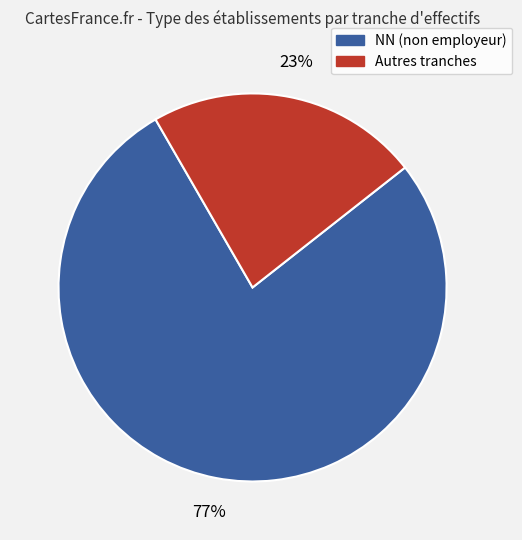

Does any single category account for the majority?

Yes